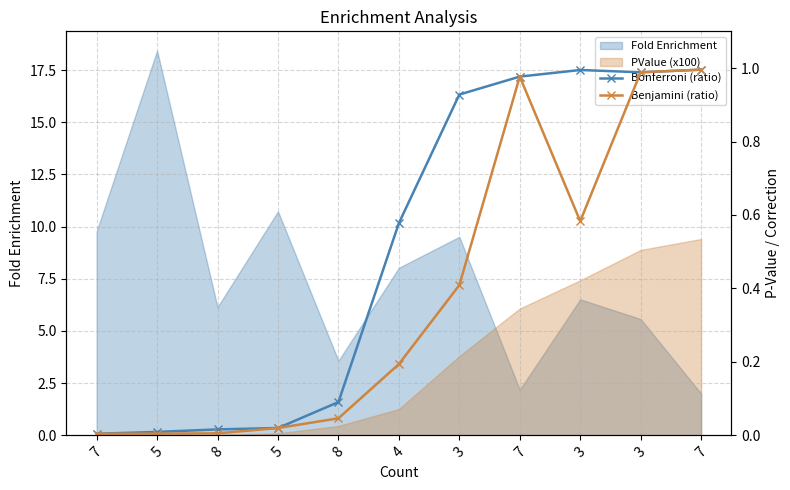

The Benjamini (ratio) series shows 0.6 at 7. True or false?

False